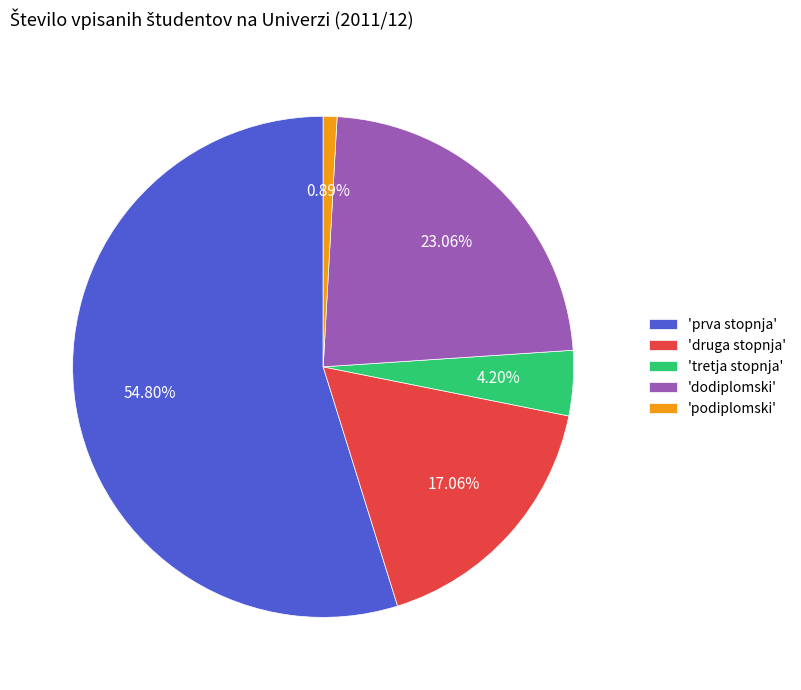

Between 'tretja stopnja' and 'dodiplomski', which is larger?

'dodiplomski'